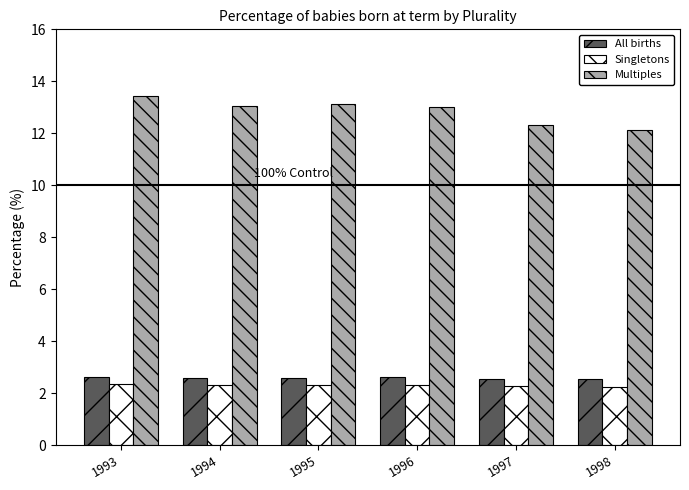

What is the minimum value shown in the chart?

2.2